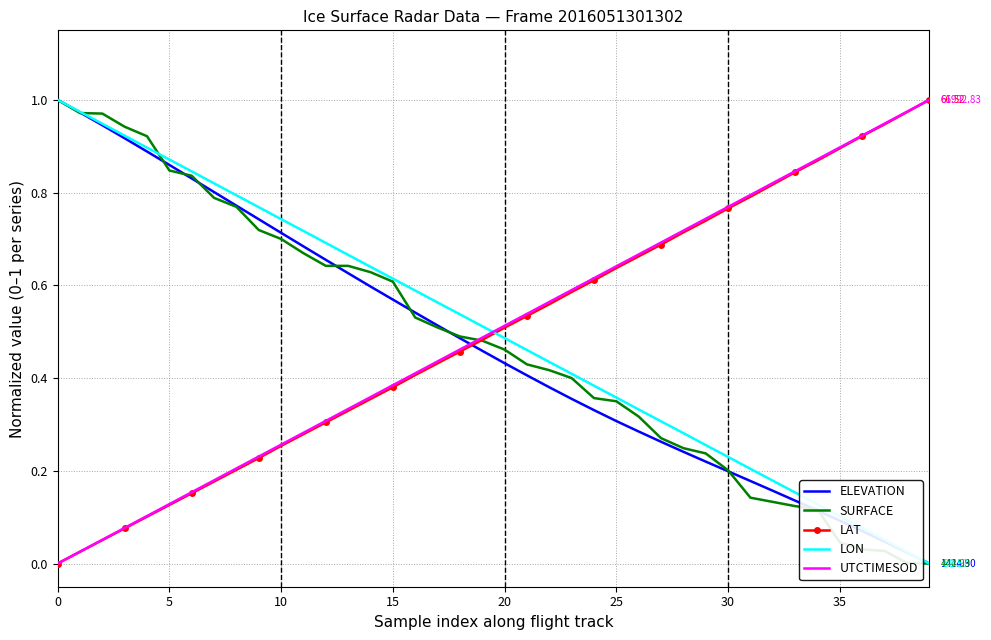

How many intersections are there between UTCTIMESOD and LON?

1